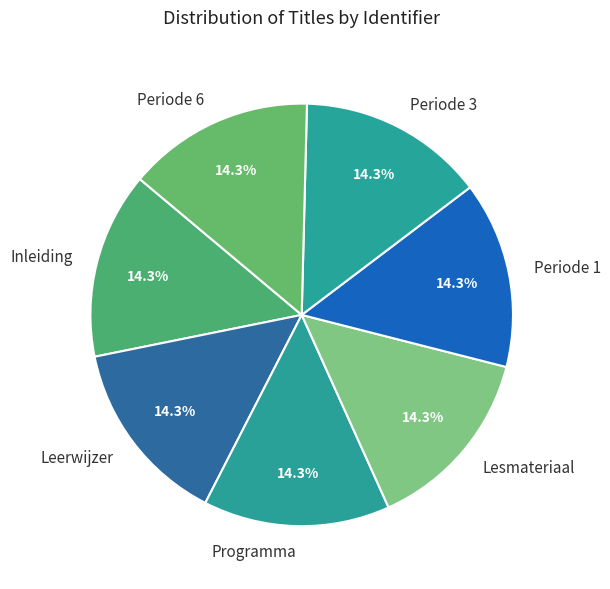

Is there a majority slice in this chart?

No